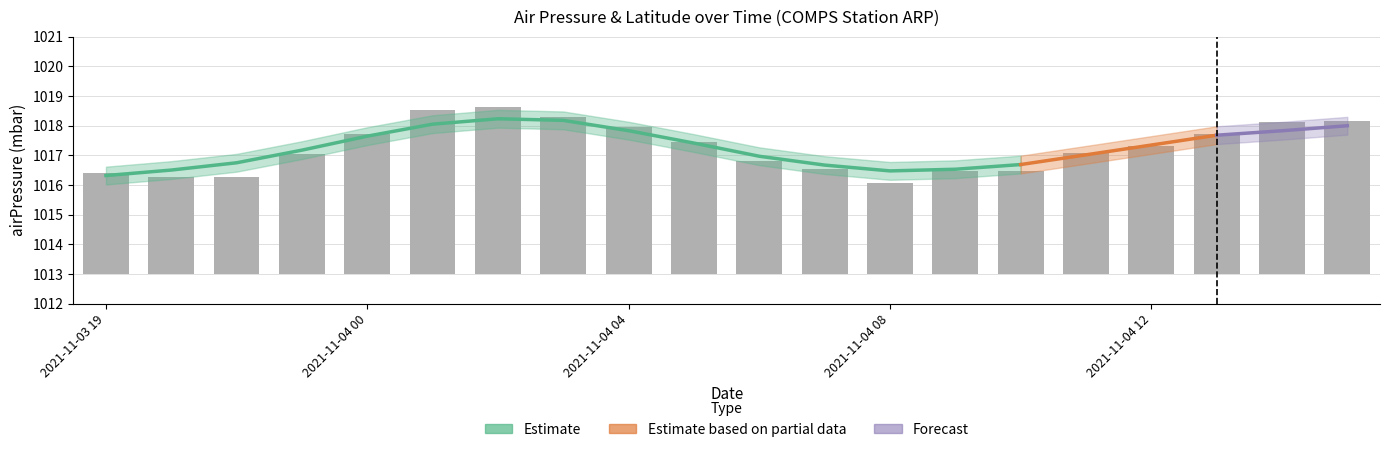

How many data points are less than 4?

8